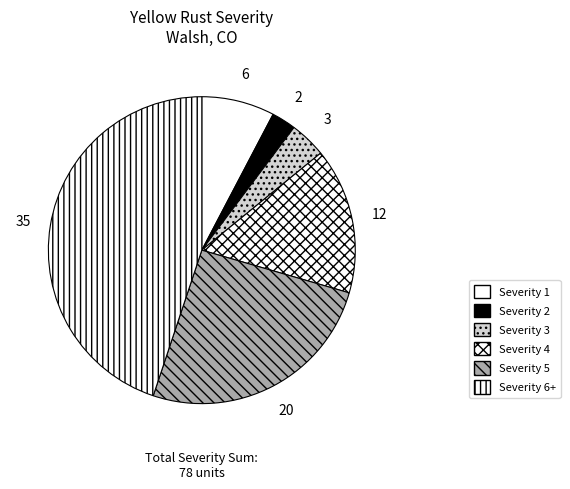

Which slice is the largest?

Severity 6+